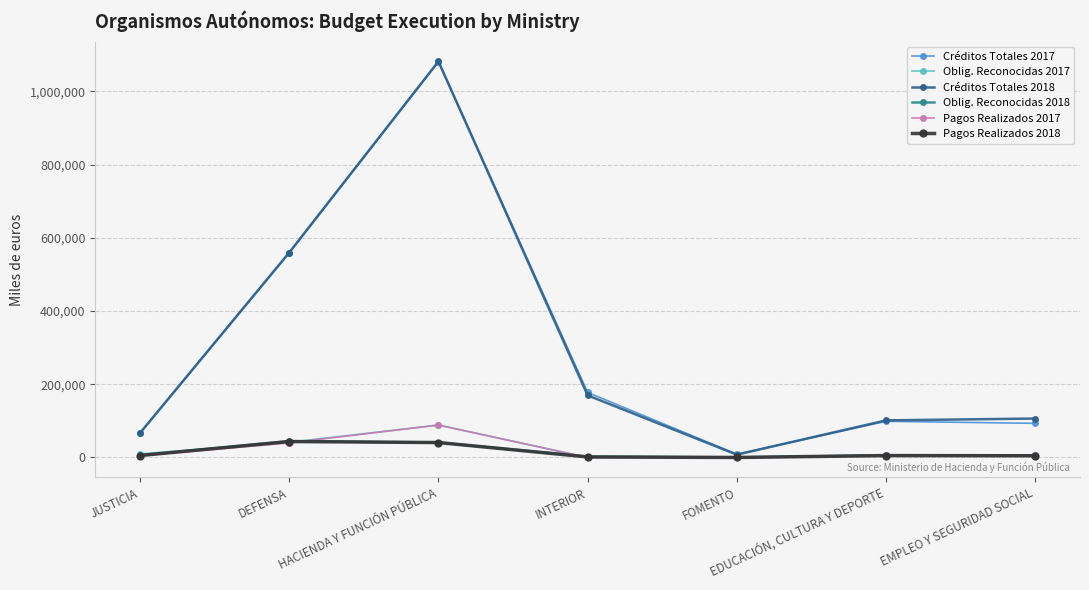

What is the label of the 1st point from the right?

EMPLEO Y SEGURIDAD SOCIAL